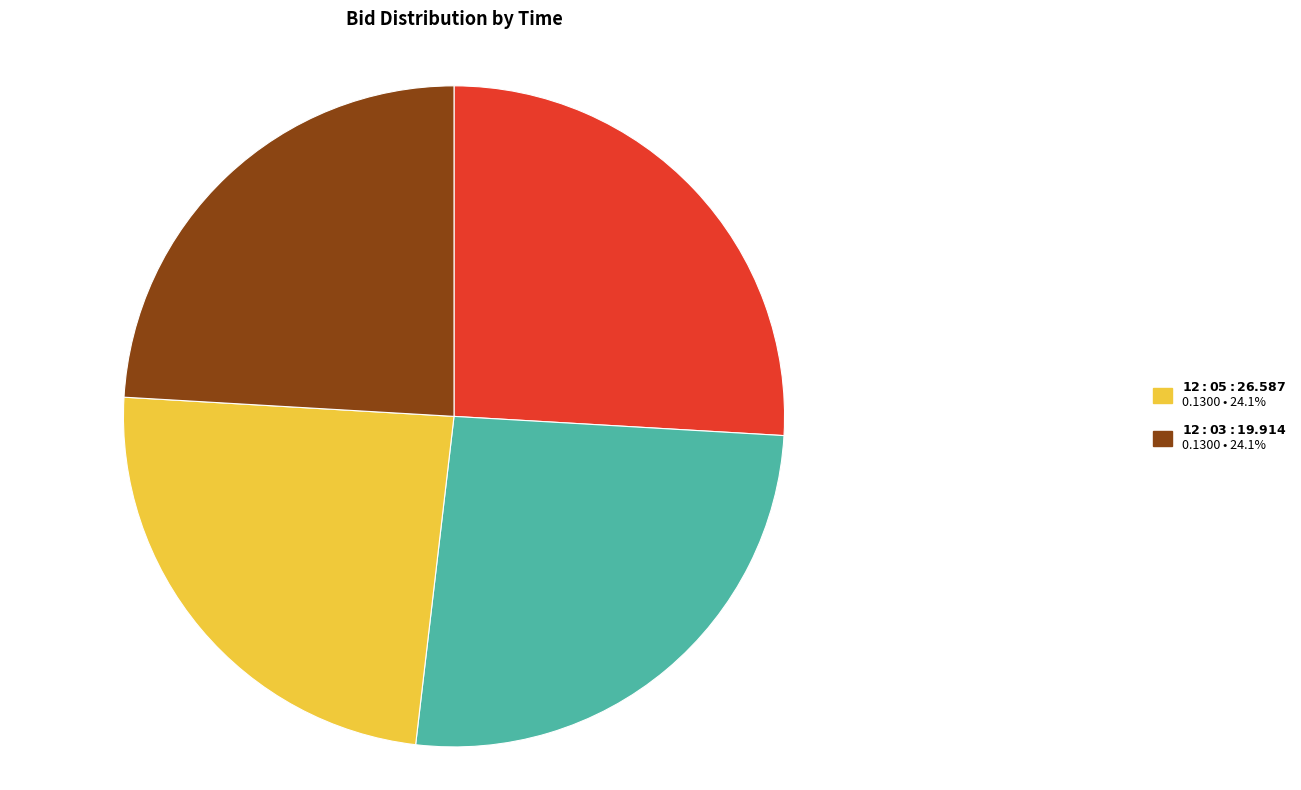

Does any single category account for the majority?

No